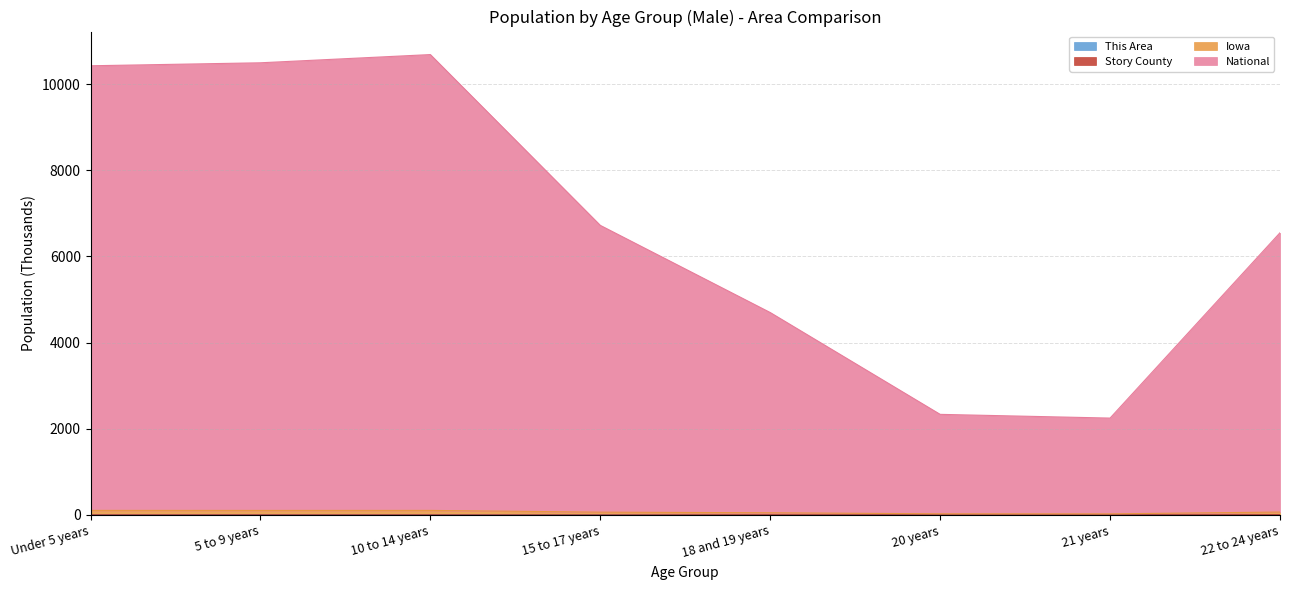

Does the chart have visible grid lines?

Yes